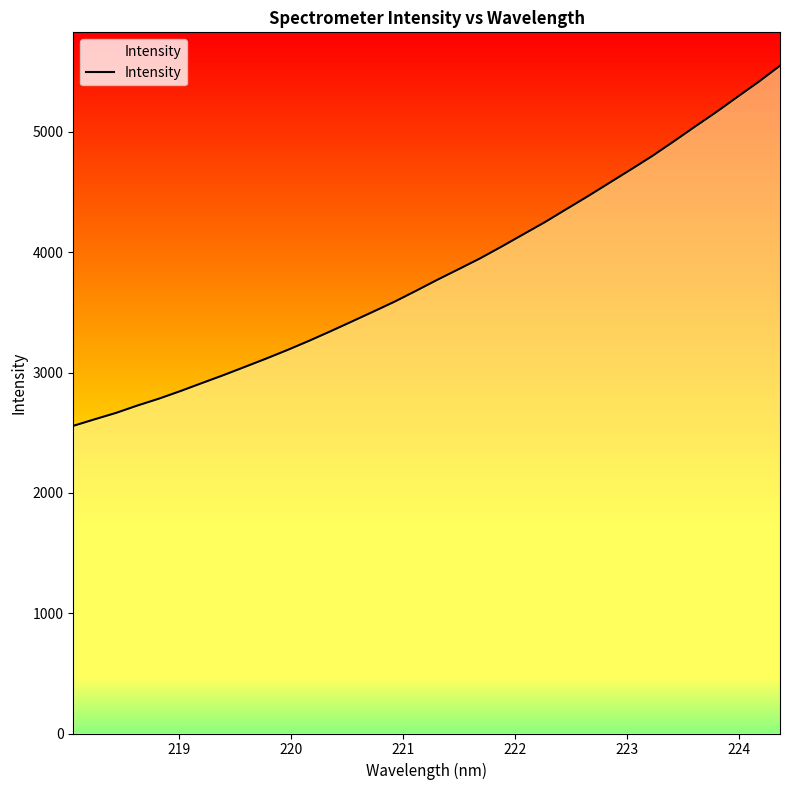

True or false: the data shows 6441.5 at 20.

False